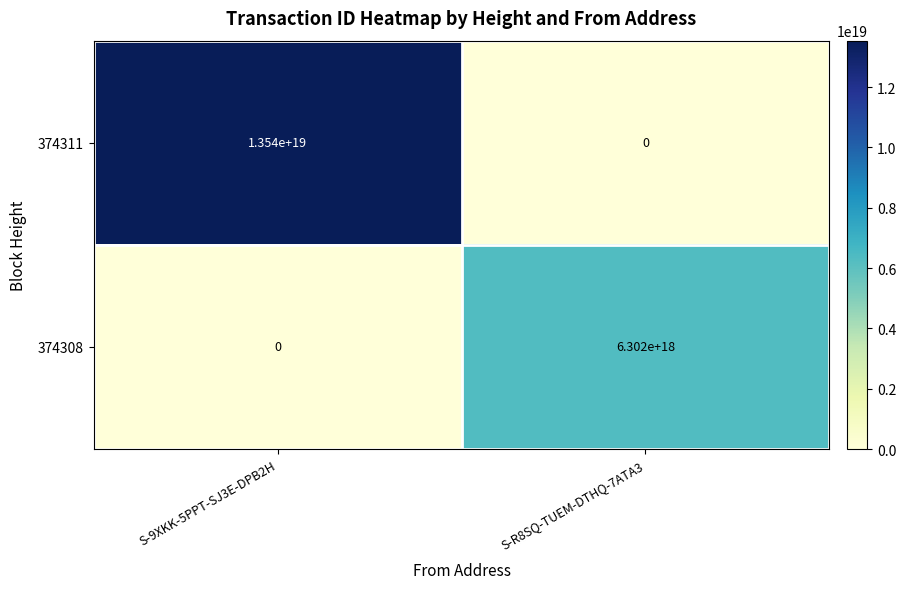

Rank the series at S-R8SQ-TUEM-DTHQ-7ATA3 from lowest to highest value.

374311, 374308